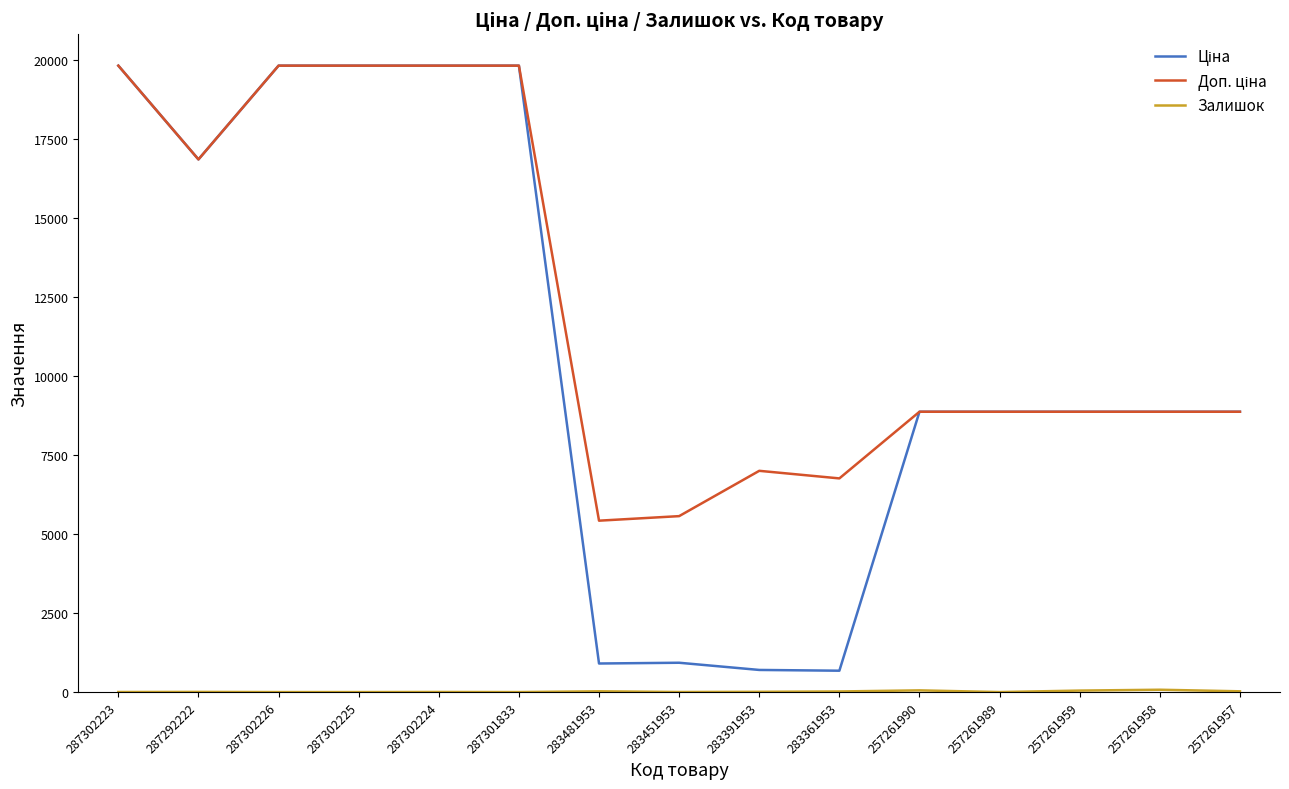

What is the difference between the highest and lowest values at 257261989?

8874.6